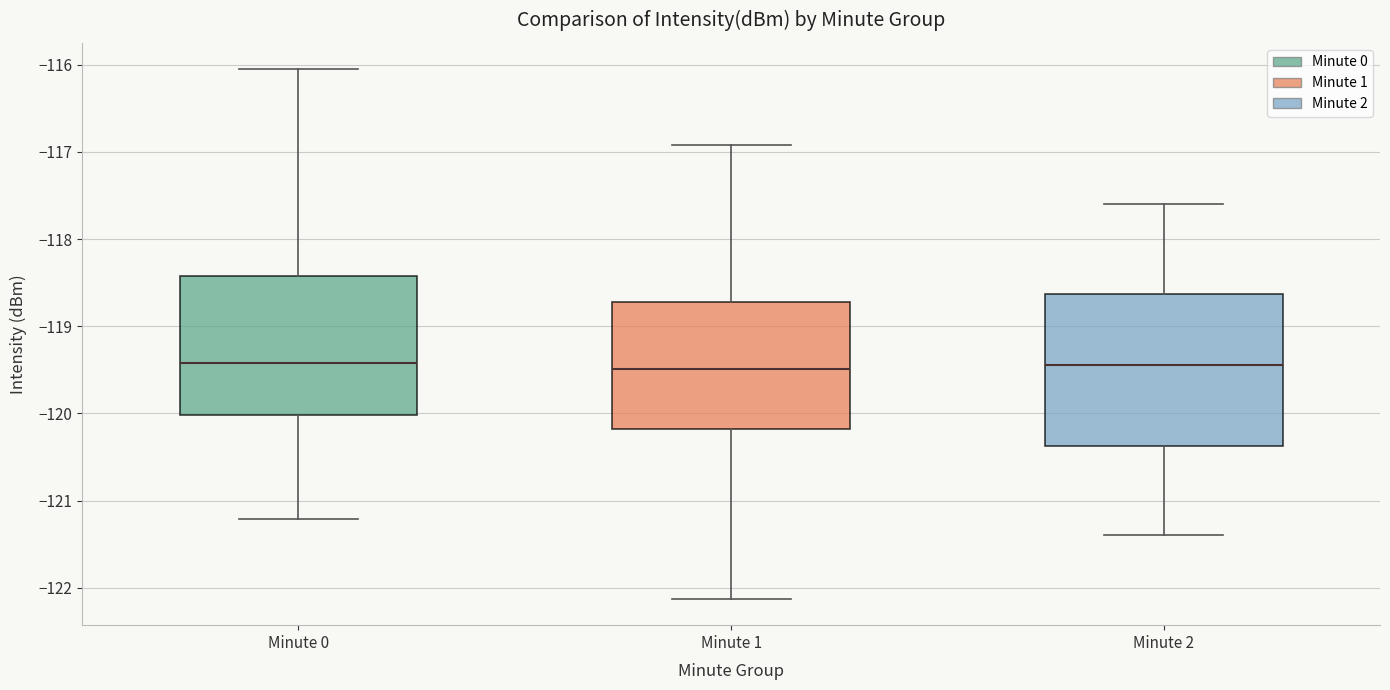

Where is the lower edge of the box for Minute 2 on the y-axis? The values are not printed on the chart, so give them approximately, as read against the axis.

-120.4